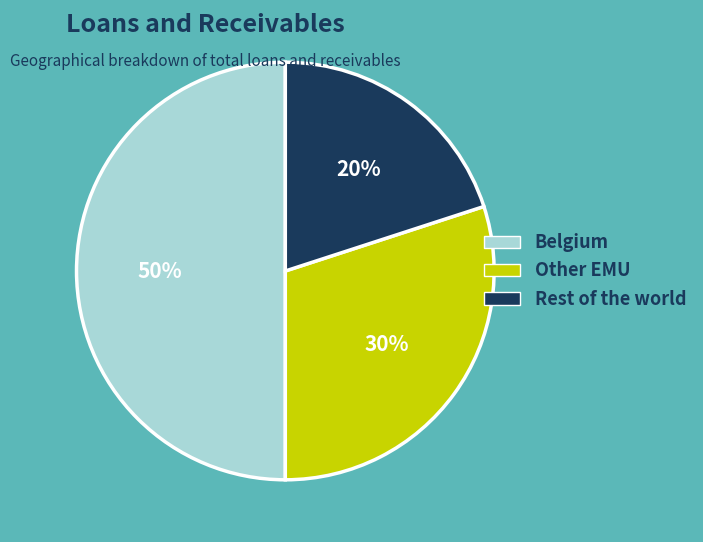

How many slices are in this pie chart?

3